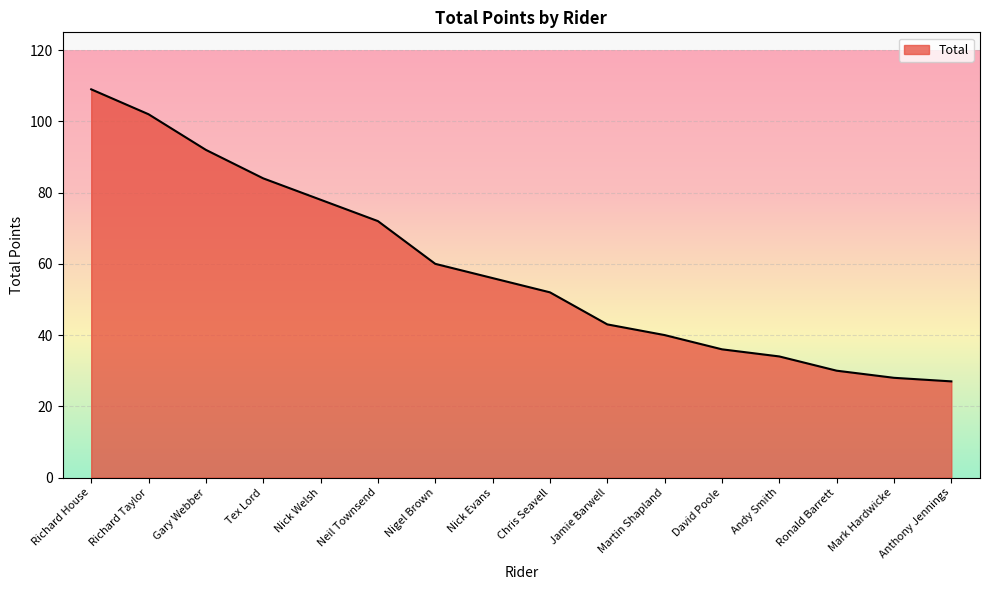

What is the difference between the maximum and minimum values?

82